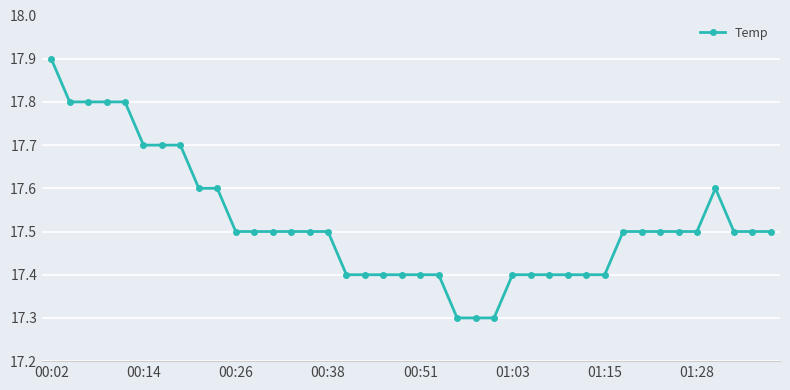

What is the smallest value displayed?

17.3